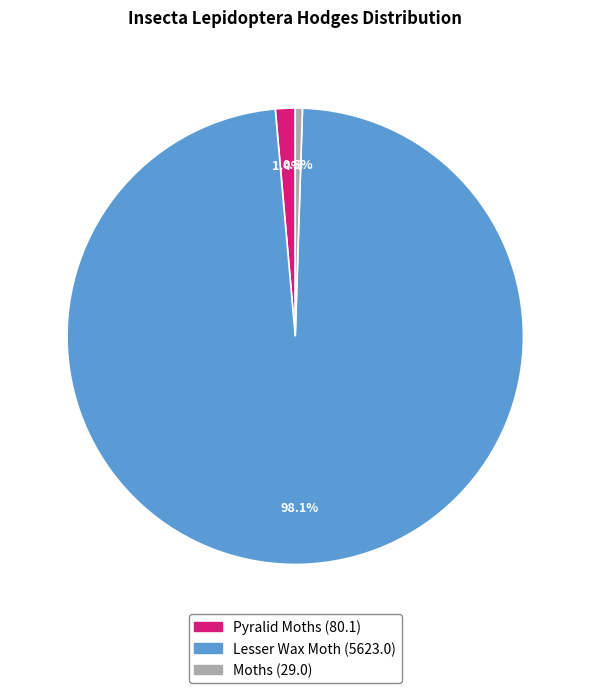

How many segments does this pie chart have?

3